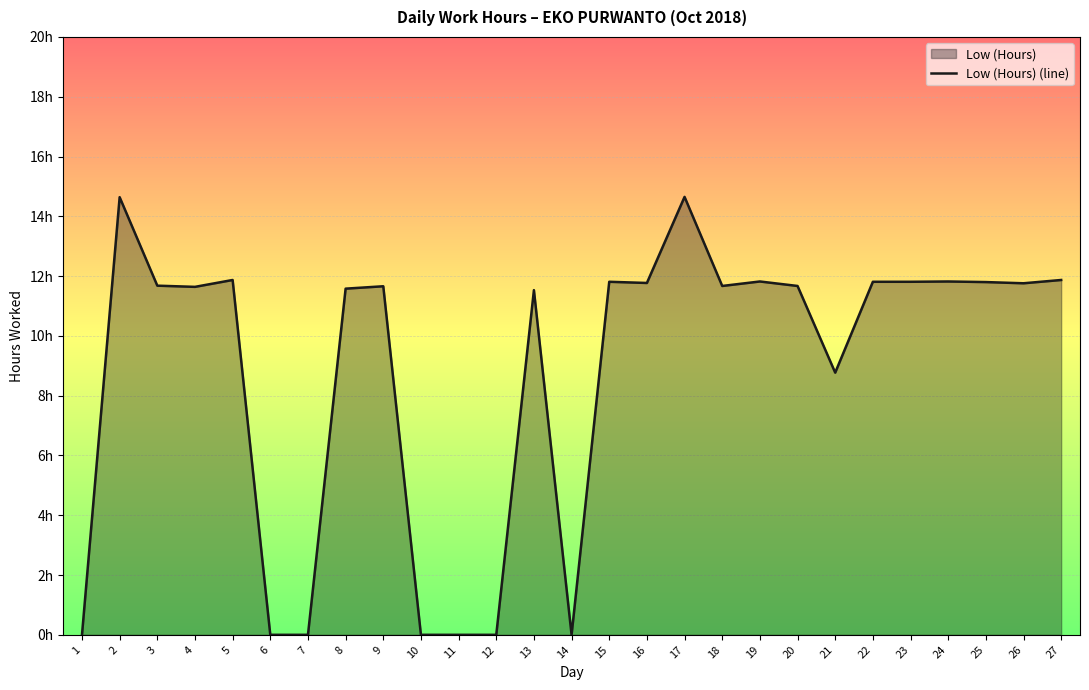

What is the average value?

8.8